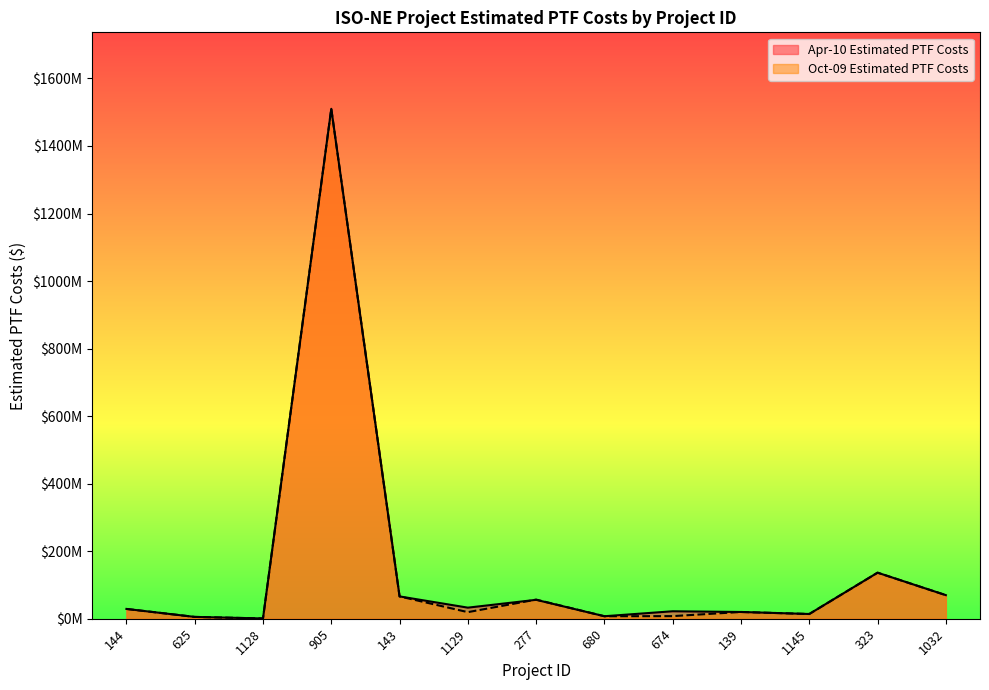

At which label is Oct-09 Estimated PTF Costs closest to 755400000?

323